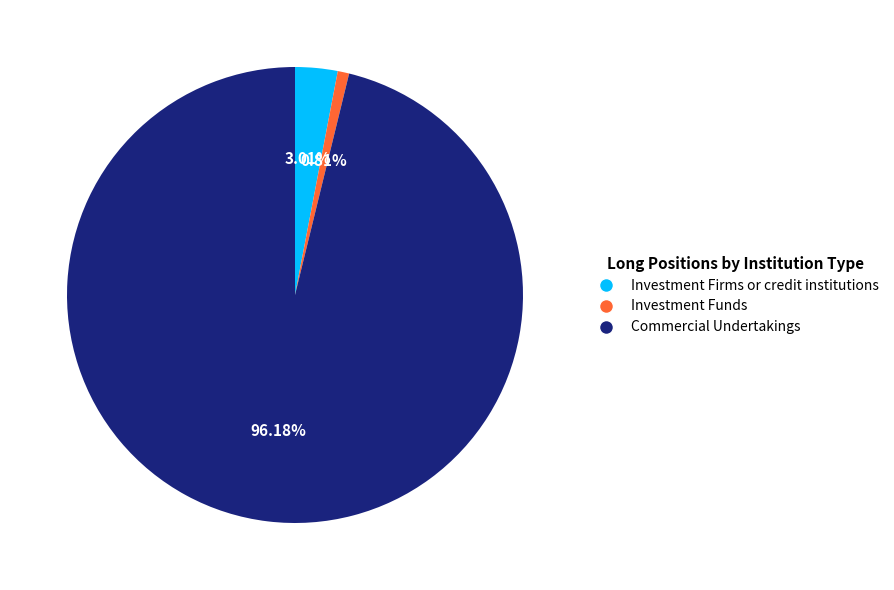

To the nearest percent, what is the difference between the Commercial Undertakings and Investment Funds slice percentages?

95%